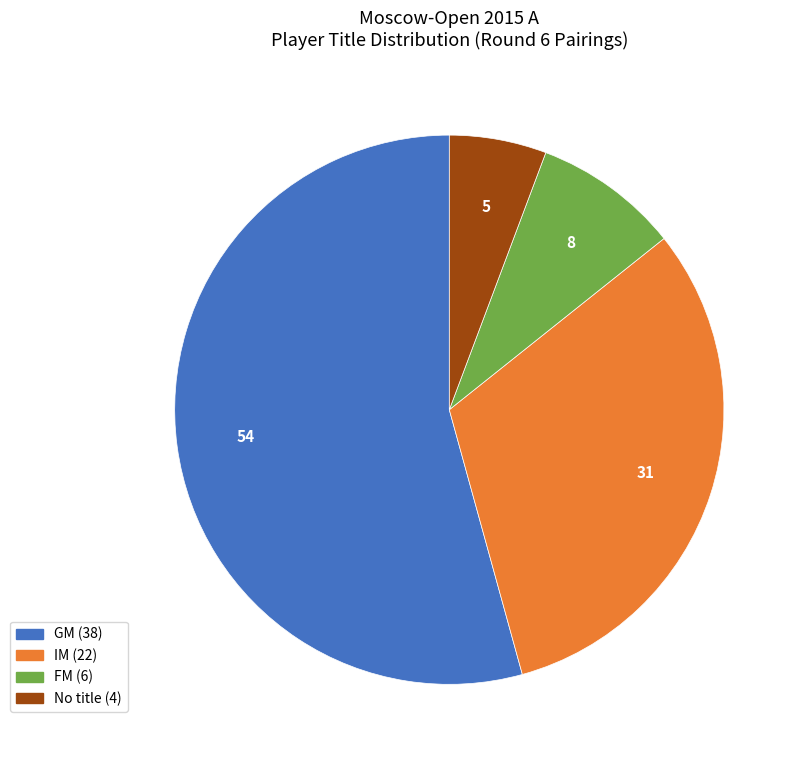

Count the number of slices in the pie.

4